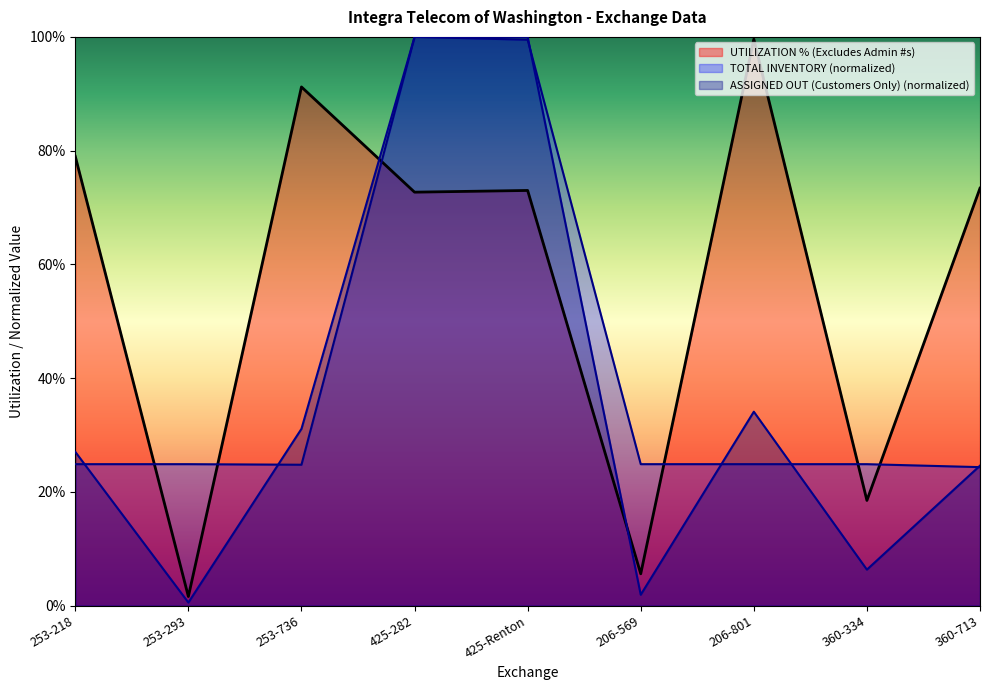

How many intersections are there between ASSIGNED OUT (Customers Only) and TOTAL INVENTORY?

6